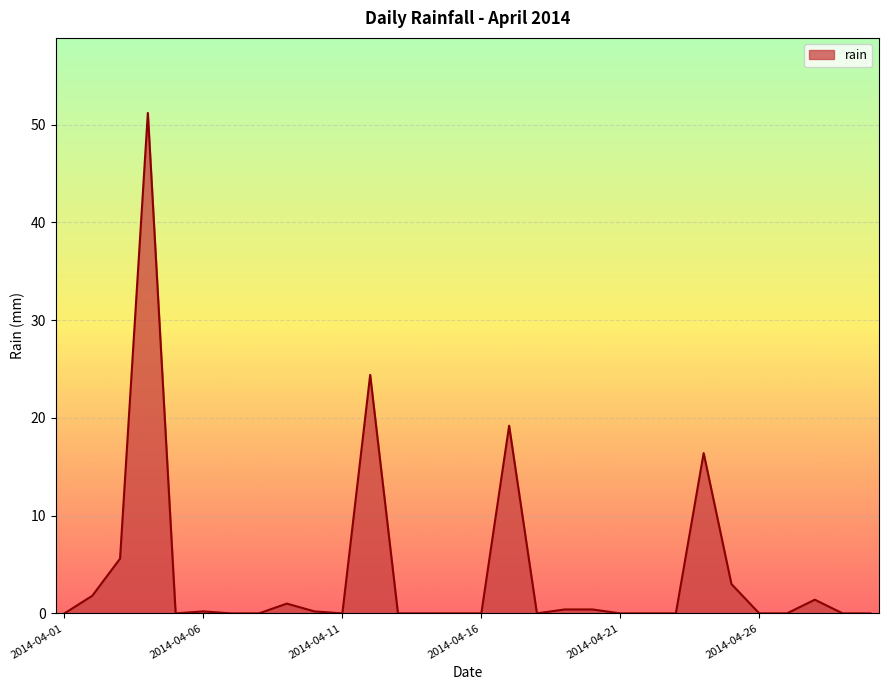

What is the maximum value shown in the chart?

51.2